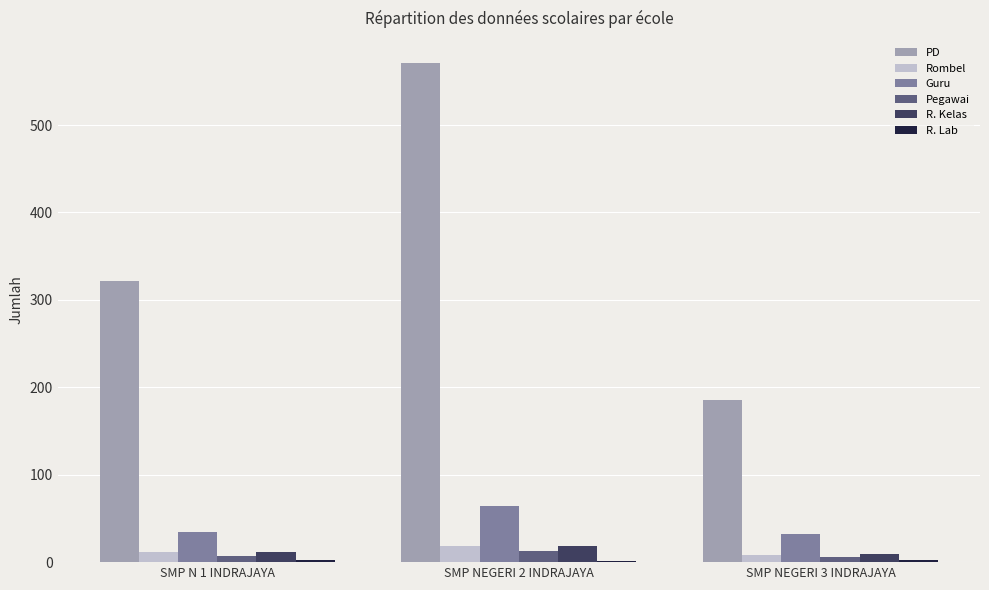

How many distinct data groups are displayed?

6